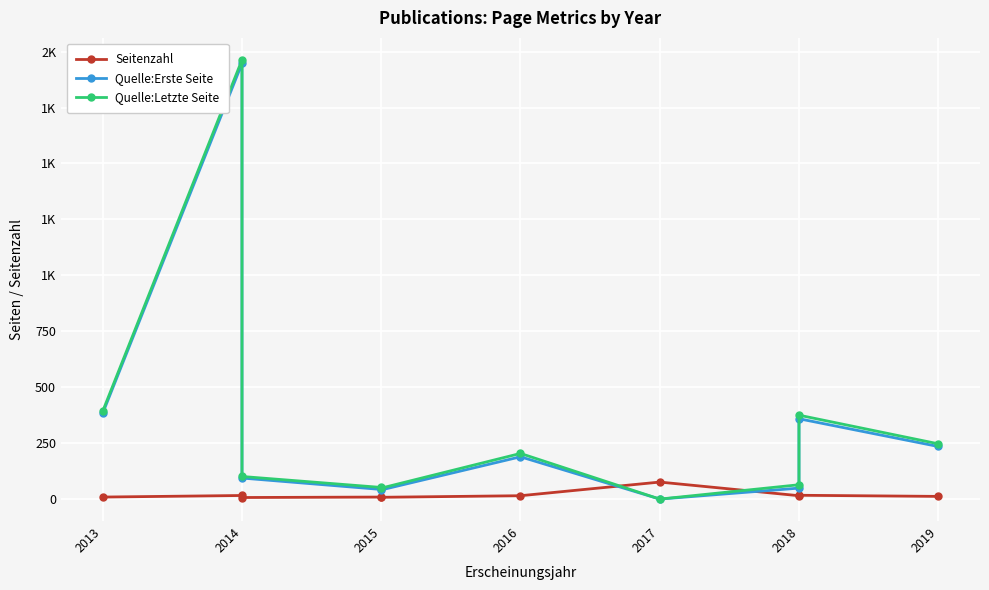

What is the lowest value of the Seitenzahl series?

7